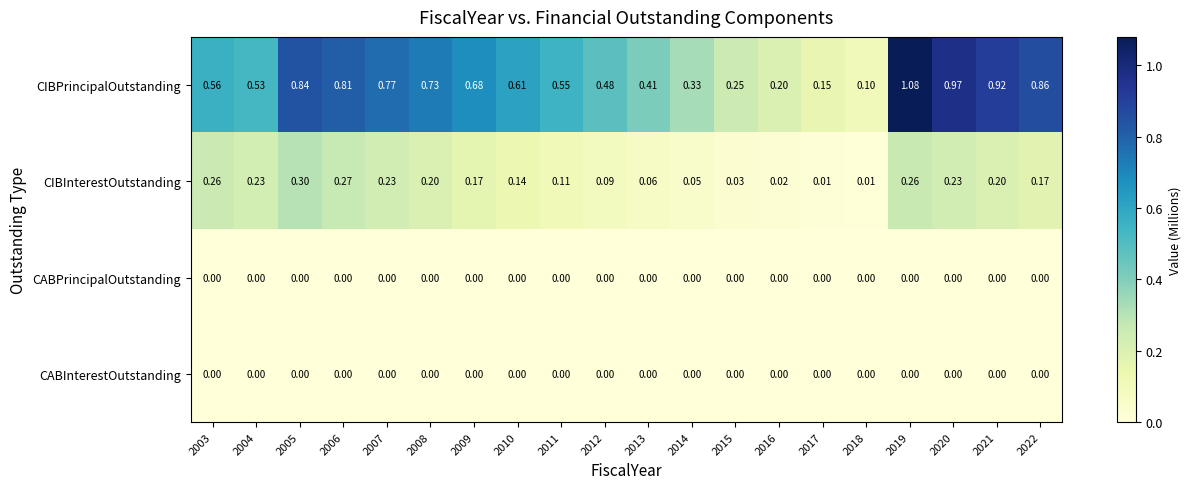

Is the value of CIBInterestOutstanding at 2021 greater than the value of CIBPrincipalOutstanding at 2022?

No